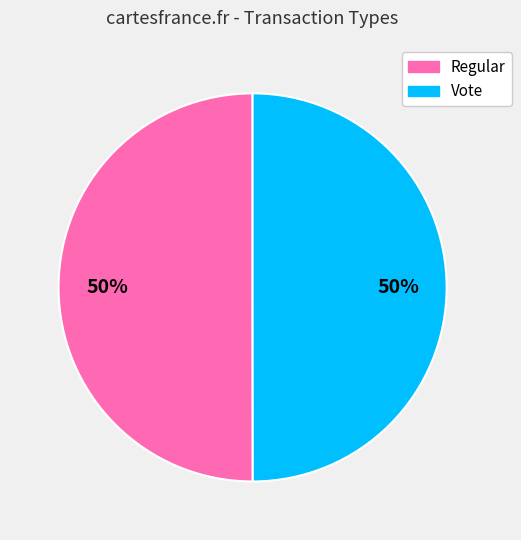

Is it true that Vote is 64% of the pie?

False